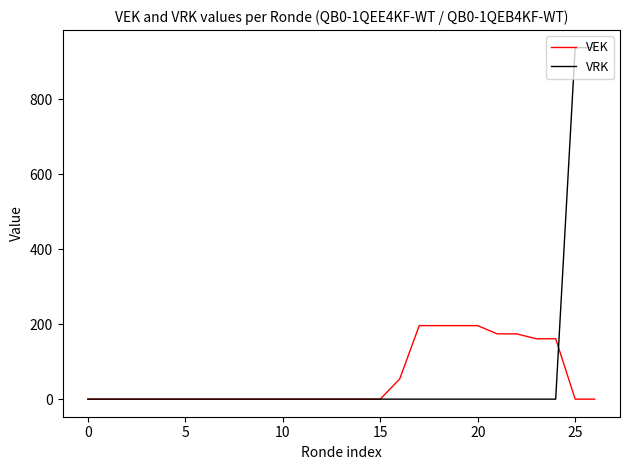

What is the highest value of the VRK series?

937